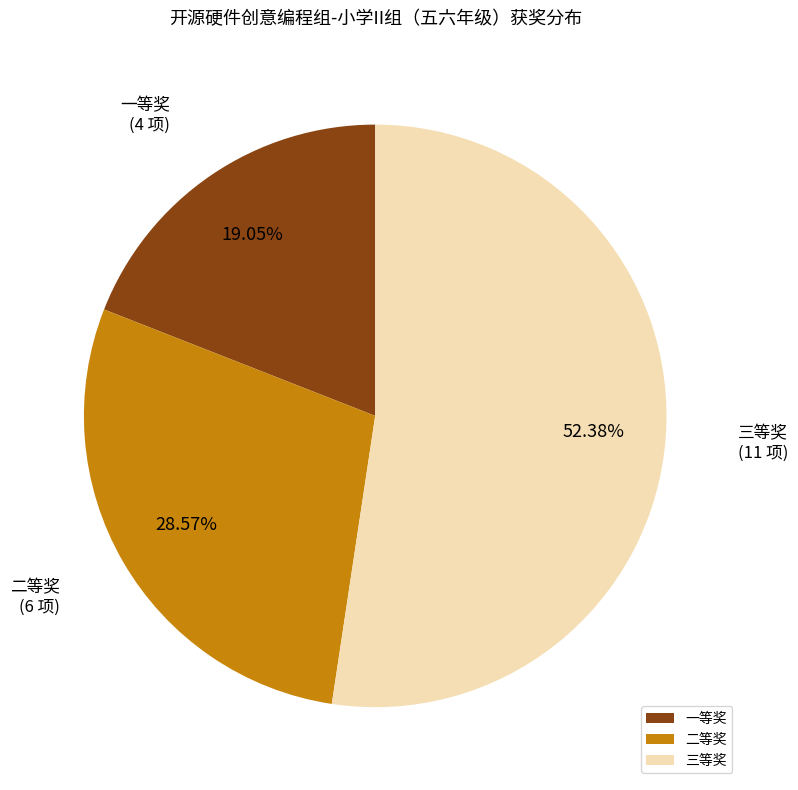

How many slices are in this pie chart?

3